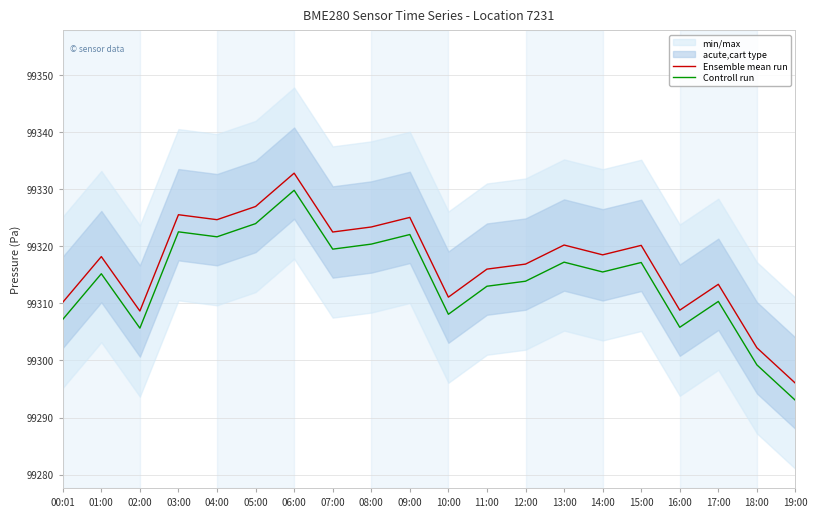

How many interior local peaks does the Ensemble mean run series have?

7